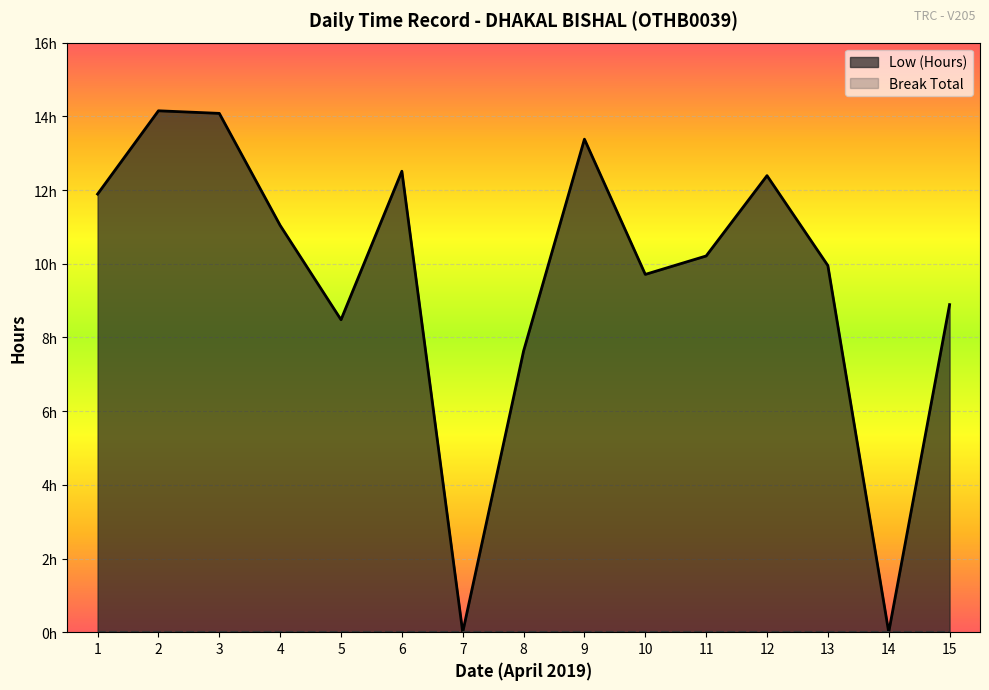

Where is the first local minimum?

5